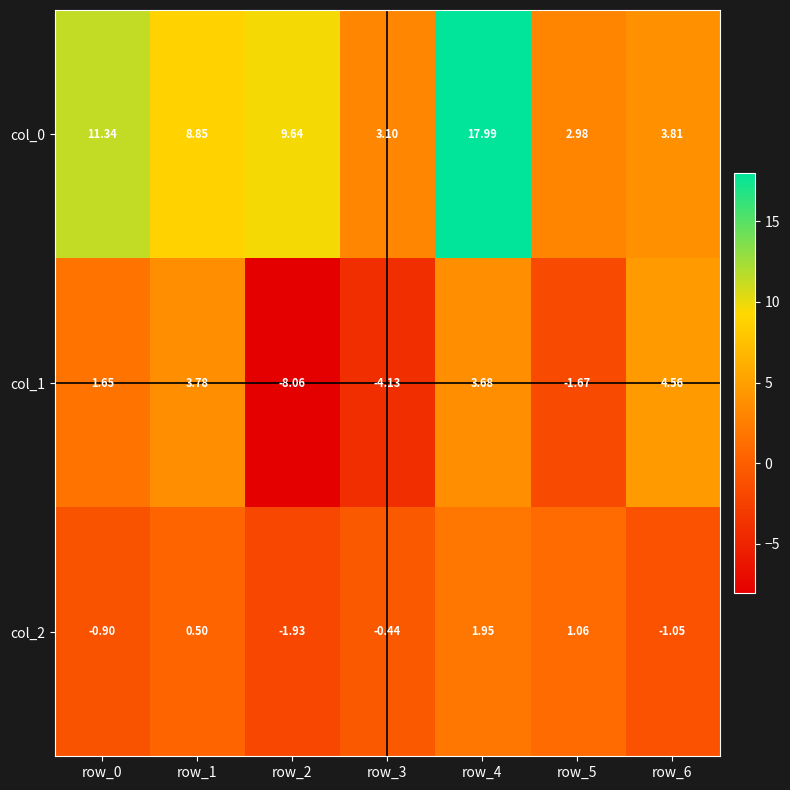

Rank the series at row_1 from highest to lowest value.

col_0, col_1, col_2